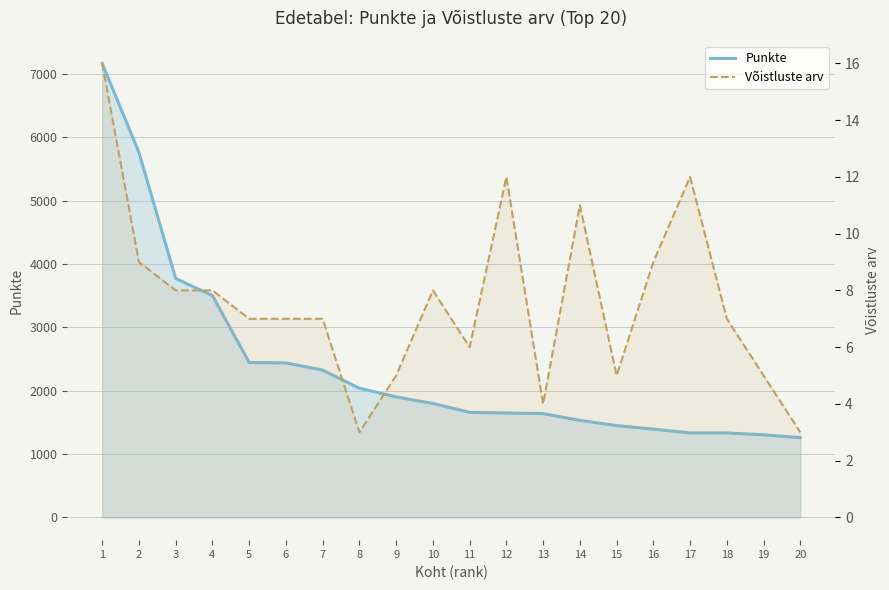

What is the difference between the Võistluste arv values at 13 and 2?

5.0